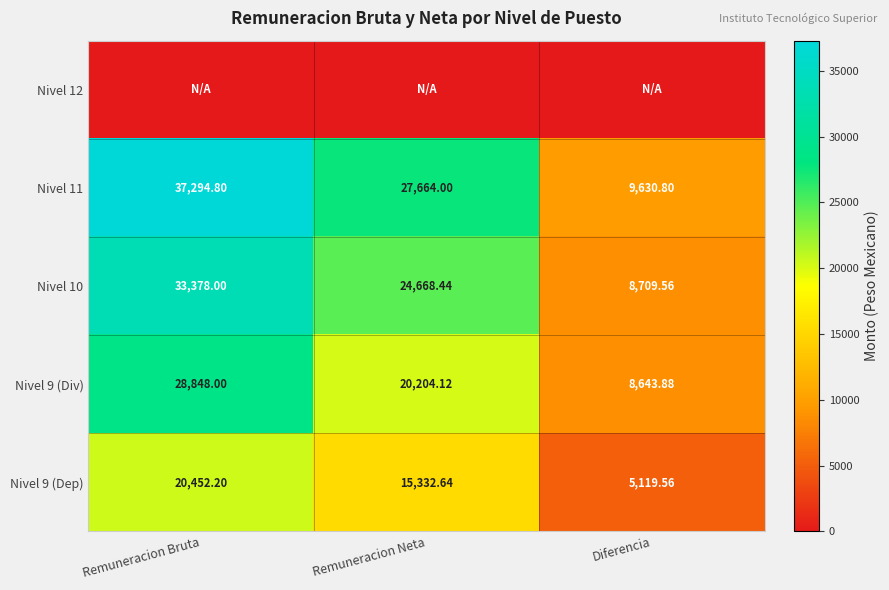

List the labels in order of Nivel 10 value, smallest first.

Diferencia, Remuneracion Neta, Remuneracion Bruta